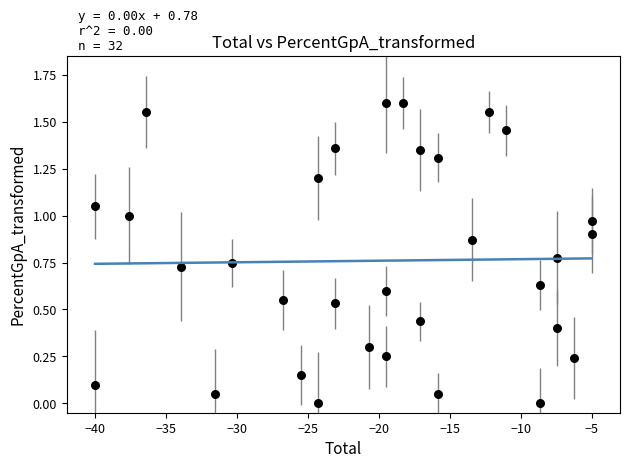

What is the range of X values (max minus min)?

35.0